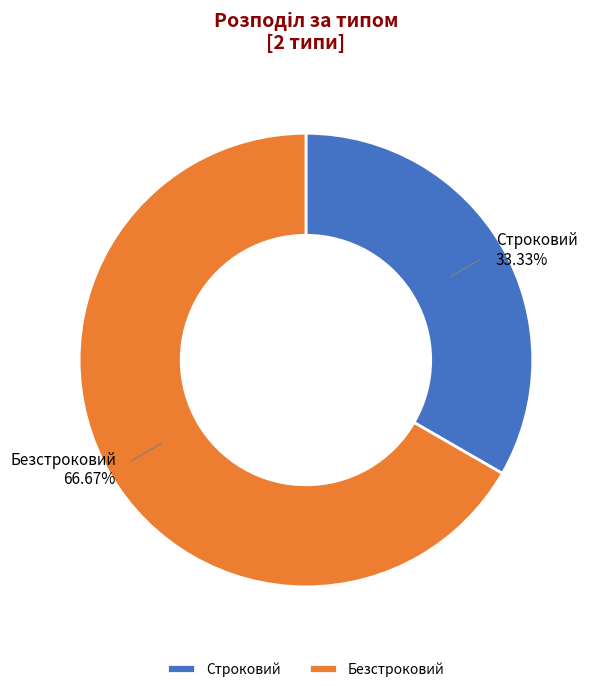

Which has a higher value, Строковий or Безстроковий?

Безстроковий